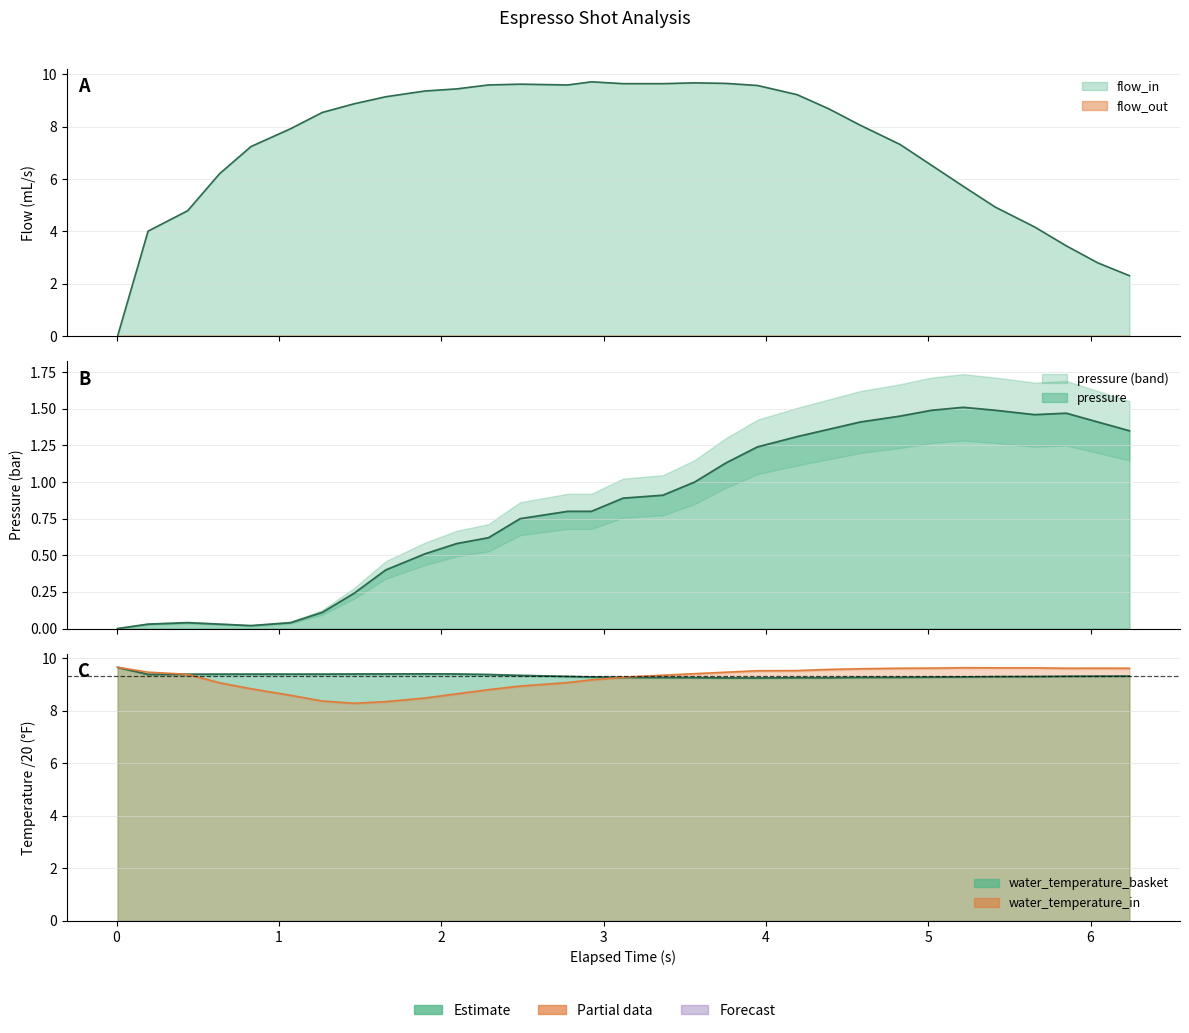

What is the greatest value displayed?

9.7